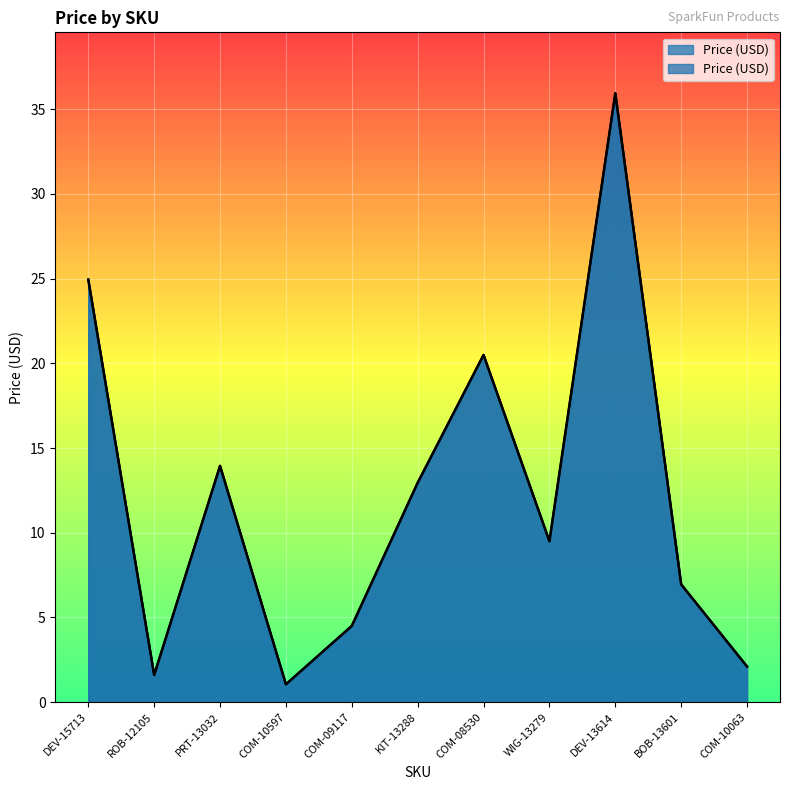

What is the sum of the values at DEV-13614 and DEV-15713?

60.9